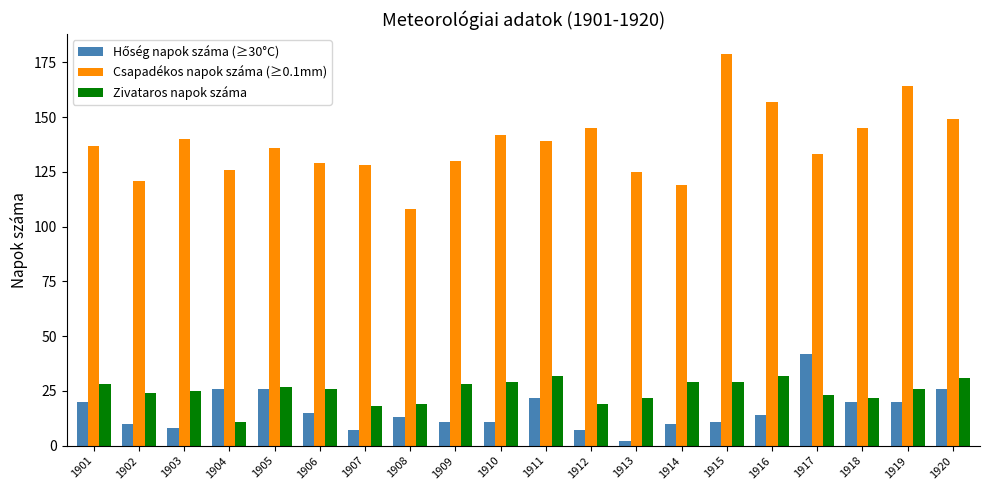

Read the Csapadékos napok száma (≥0.1mm) value at 1908.

108